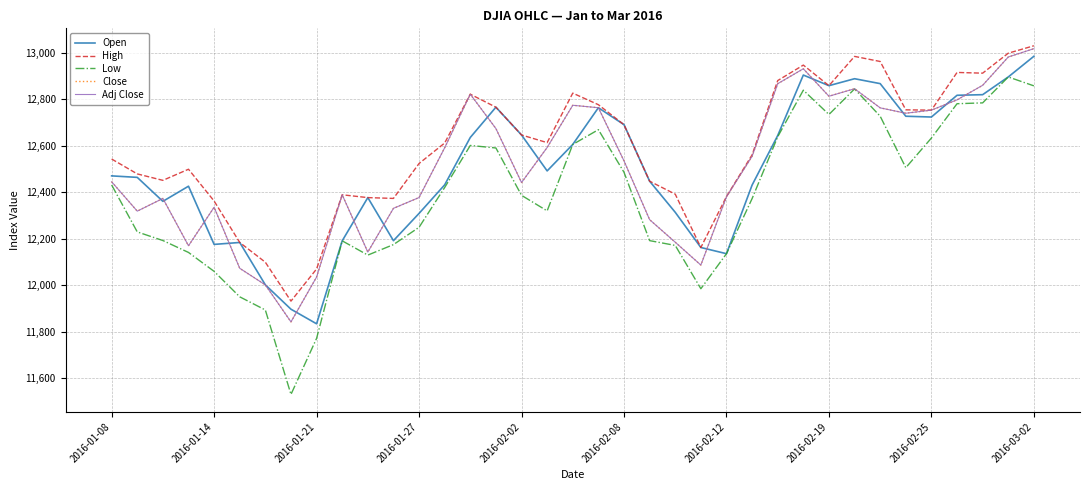

Does the chart have visible grid lines?

Yes